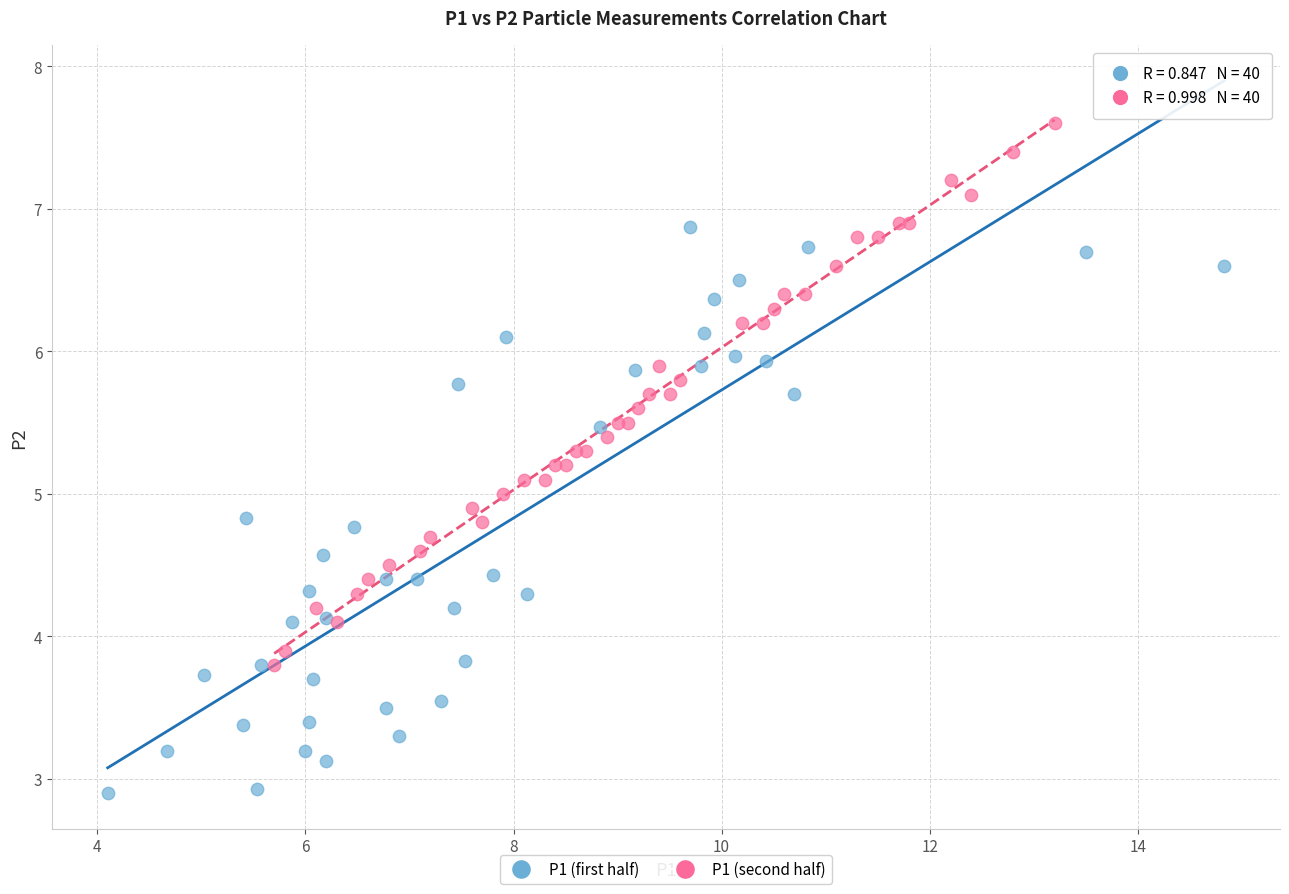

Which series reaches the minimum Y coordinate?

P1 (first half)